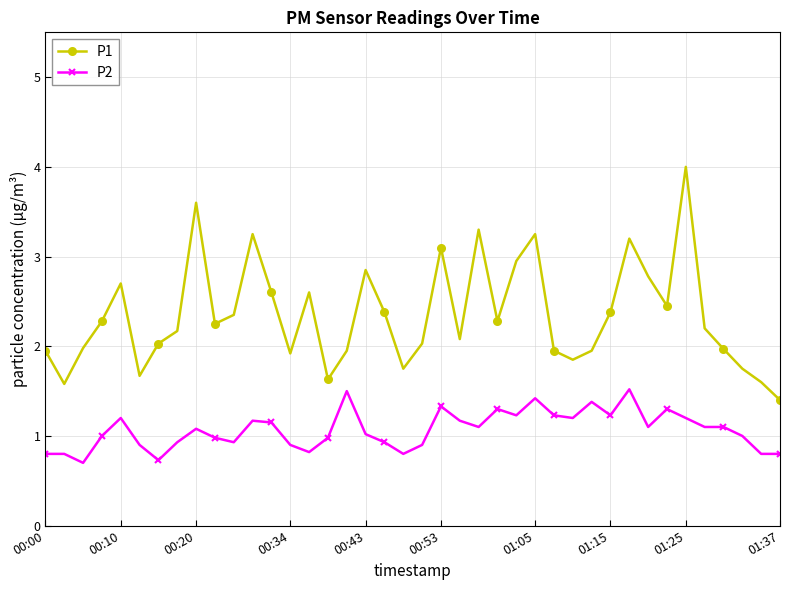

What is the highest value of the P1 series?

4.0